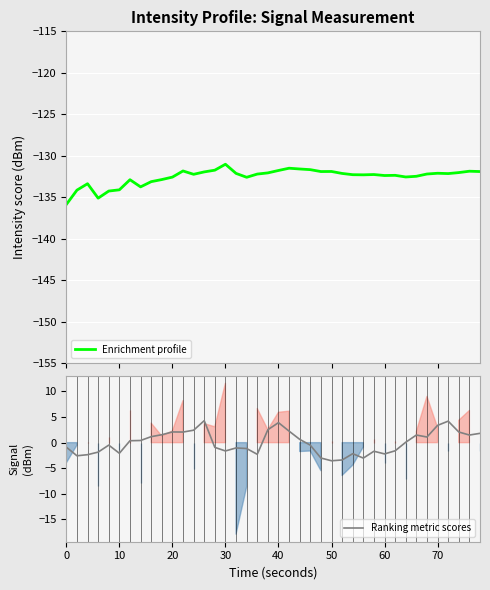

True or false: Ranking metric scores and Enrichment profile intersect in this chart.

False